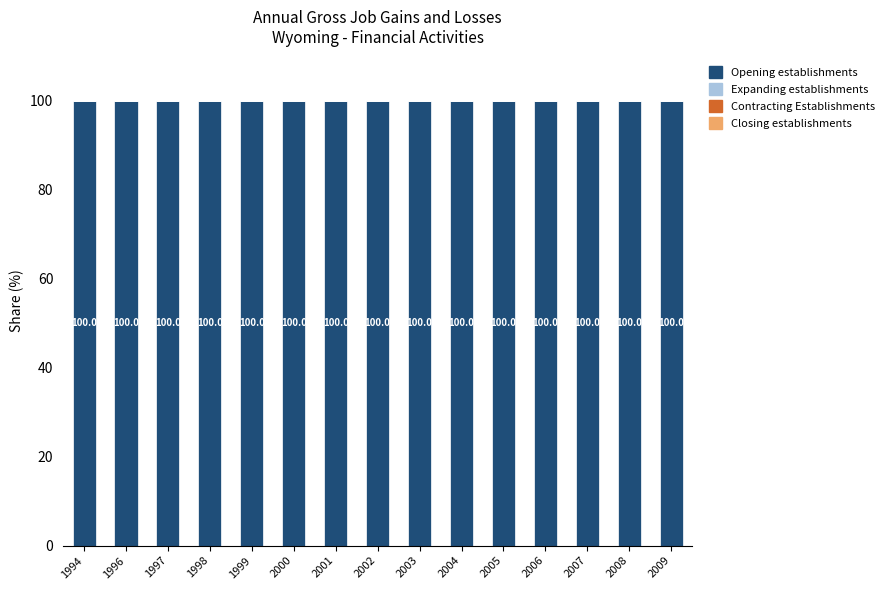

At which category does the chart reach its peak across all series?

1994